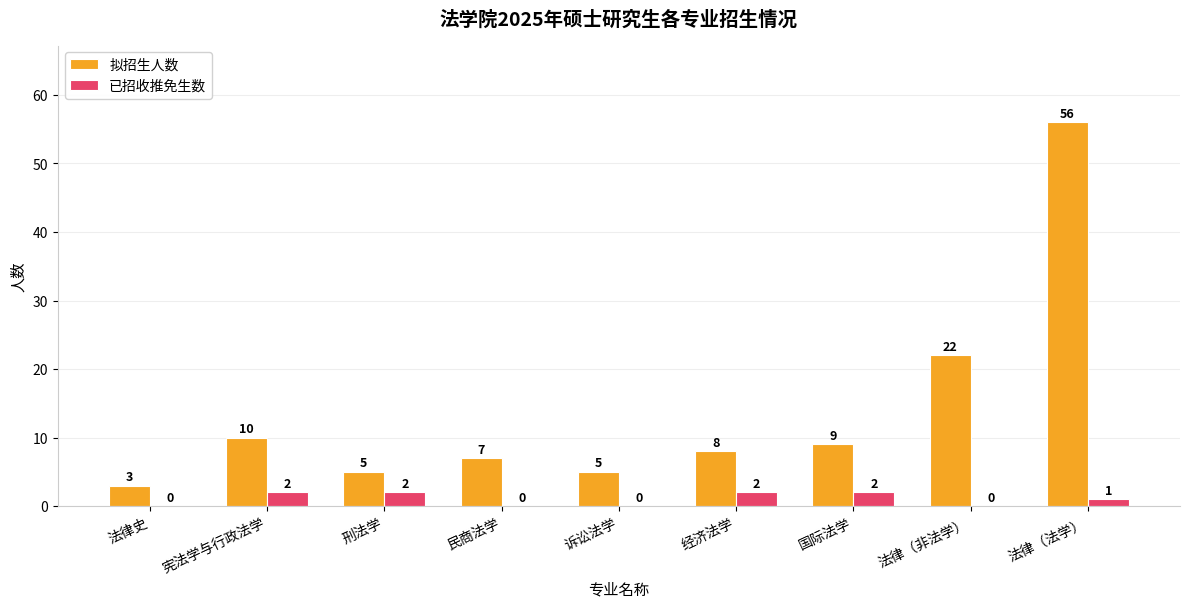

Is it true that 已招收推免生数 equals 0 at 民商法学?

True